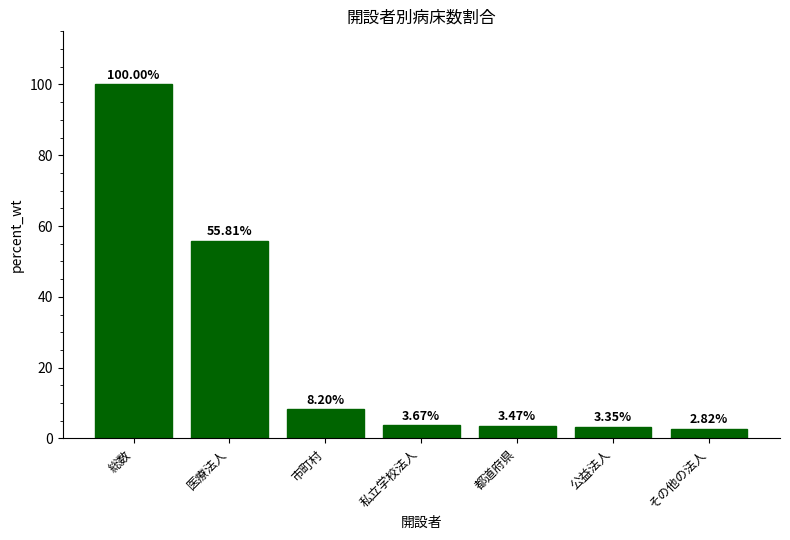

How many values exceed 3?

6